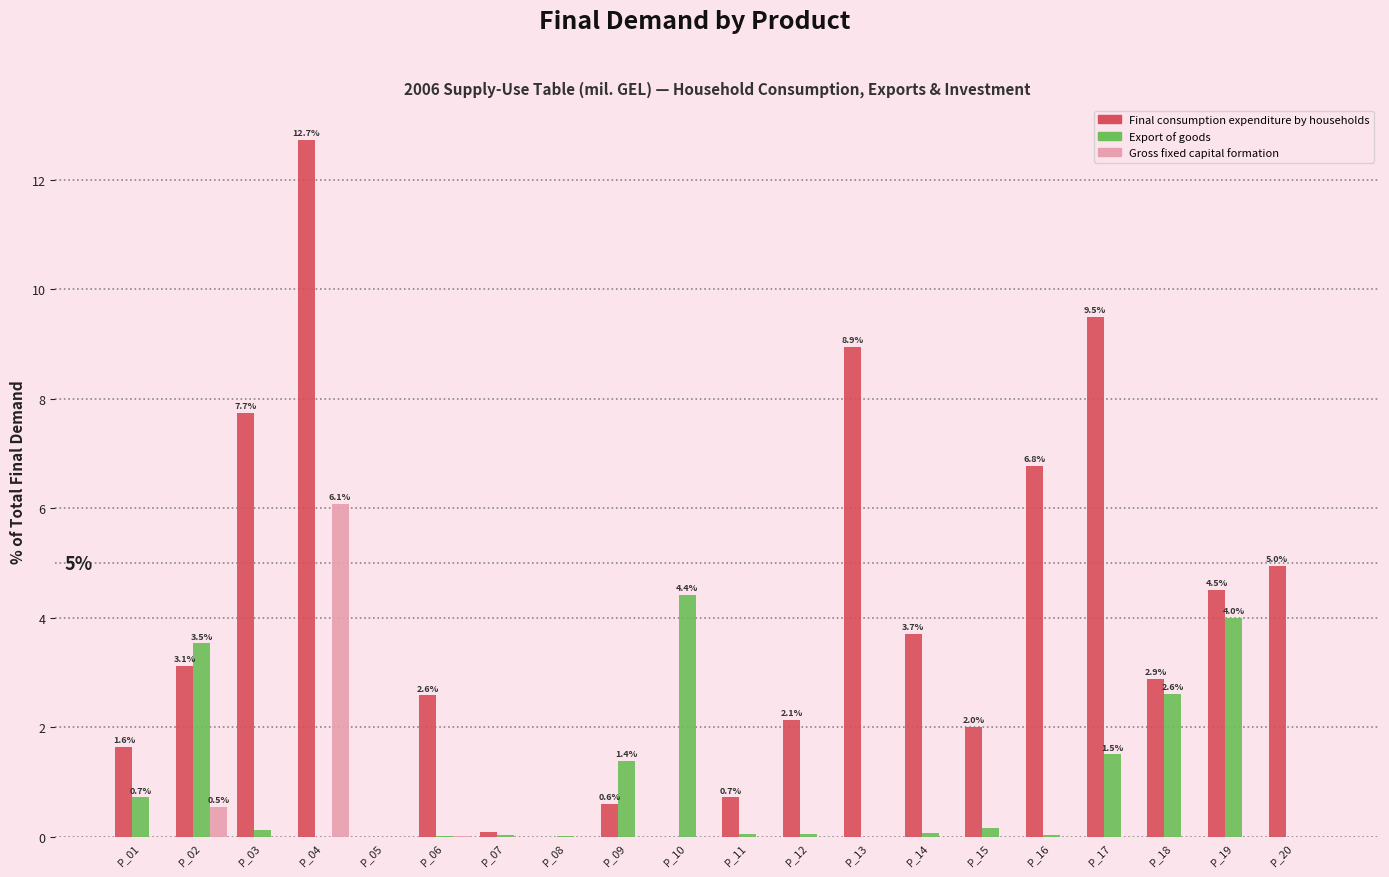

Which series changed the most between P_03 and P_04?

Gross fixed capital formation